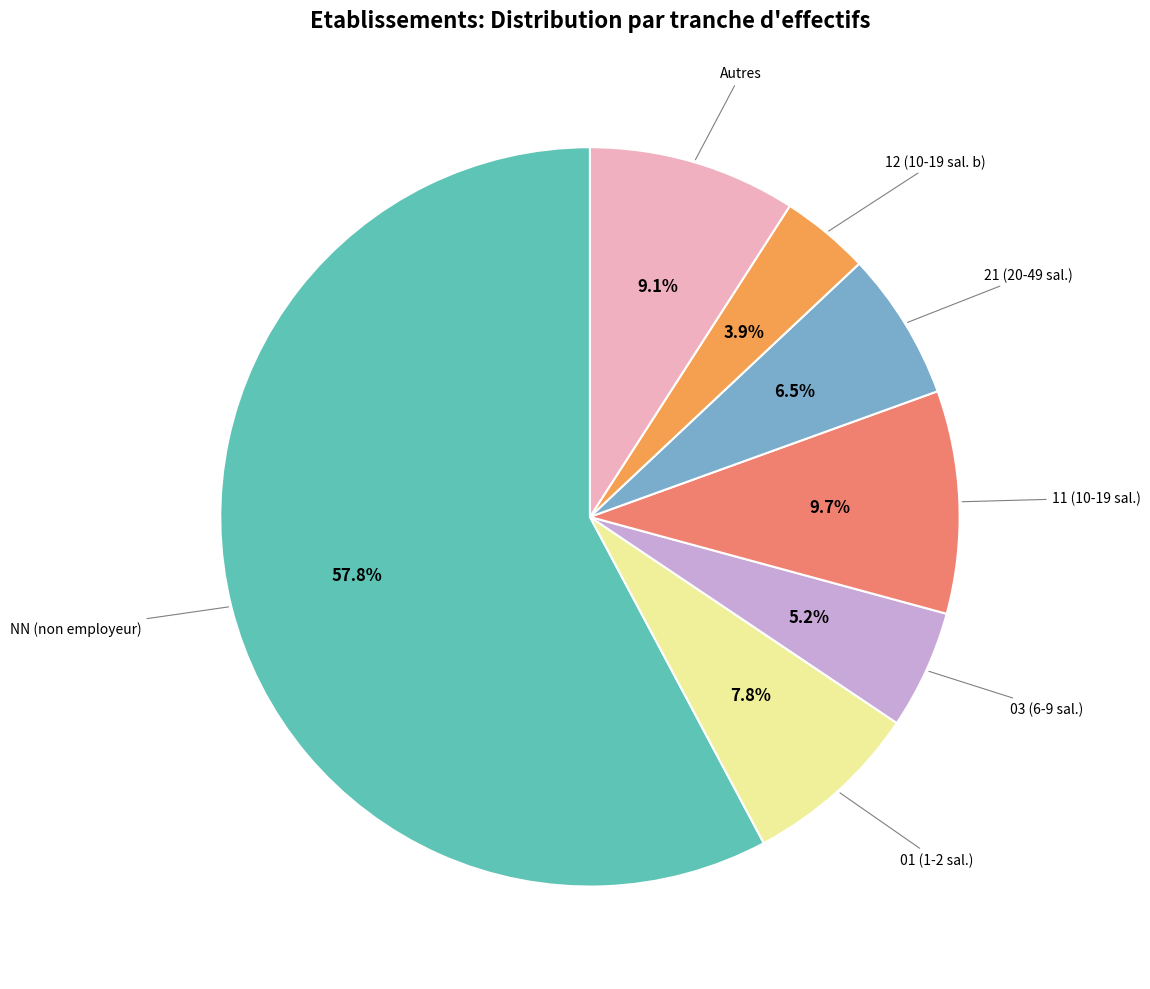

Is there any slice that represents more than half of the pie?

Yes